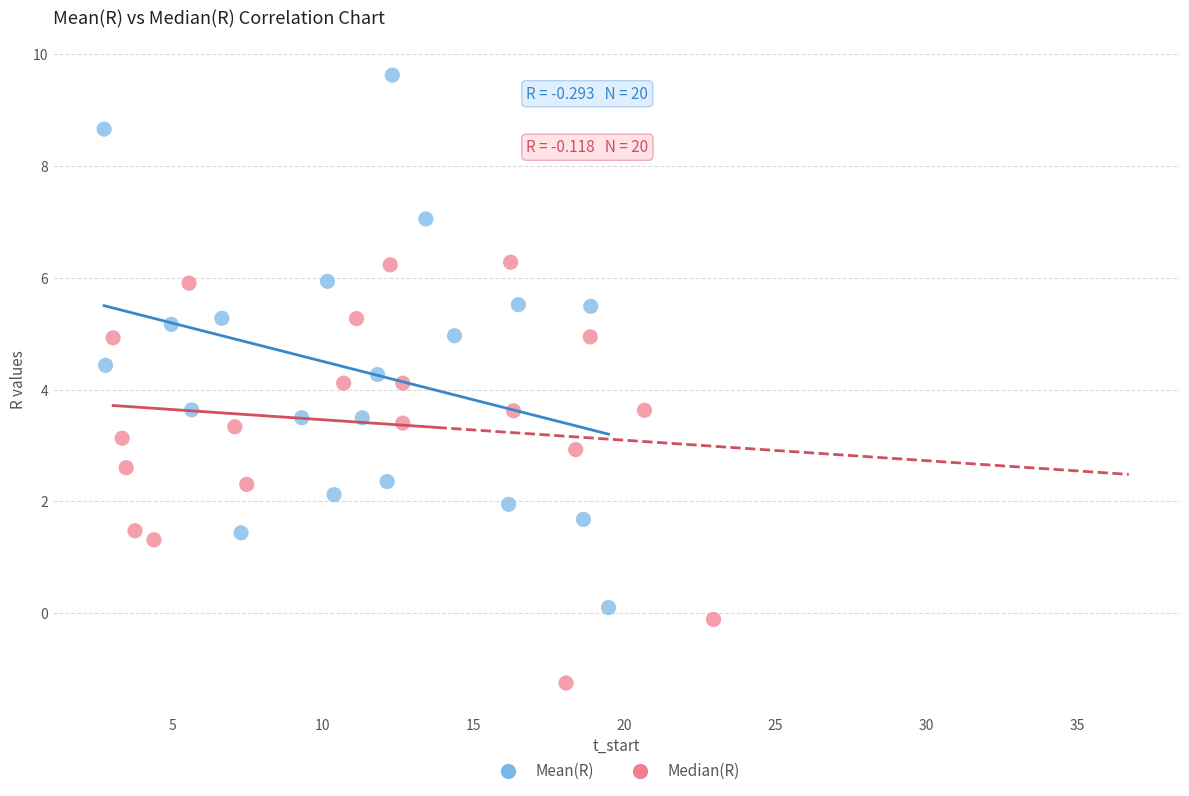

Which series has the widest spread of Y values?

Mean(R)